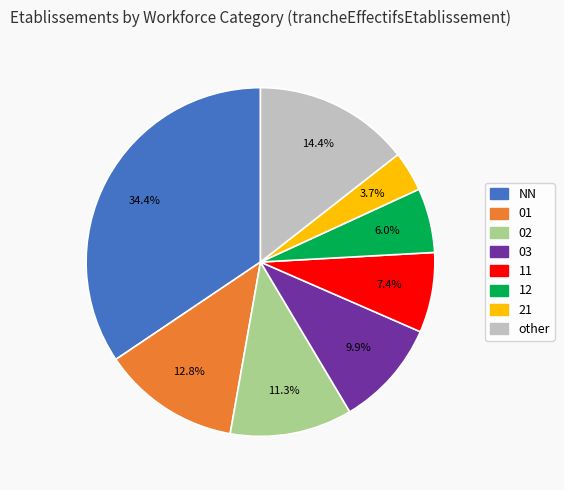

Is there a majority slice in this chart?

No